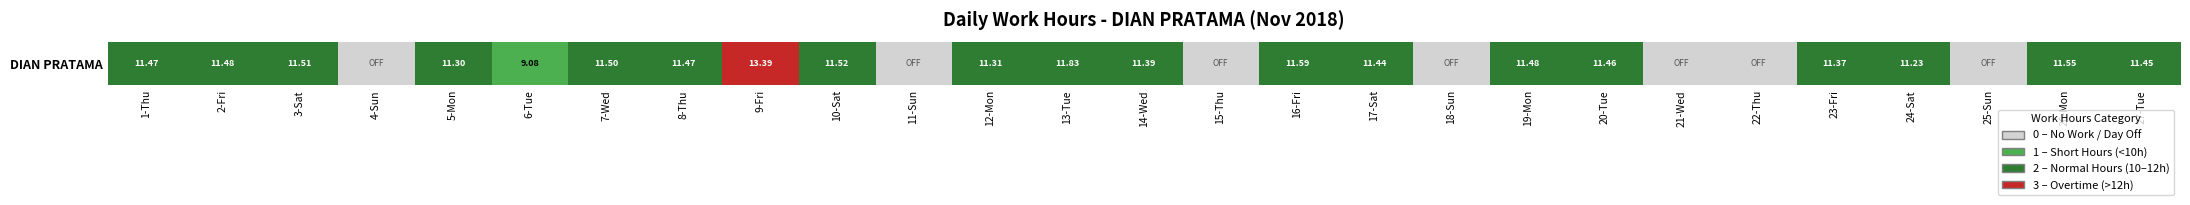

The value at 20-Tue is 3. True or false?

False